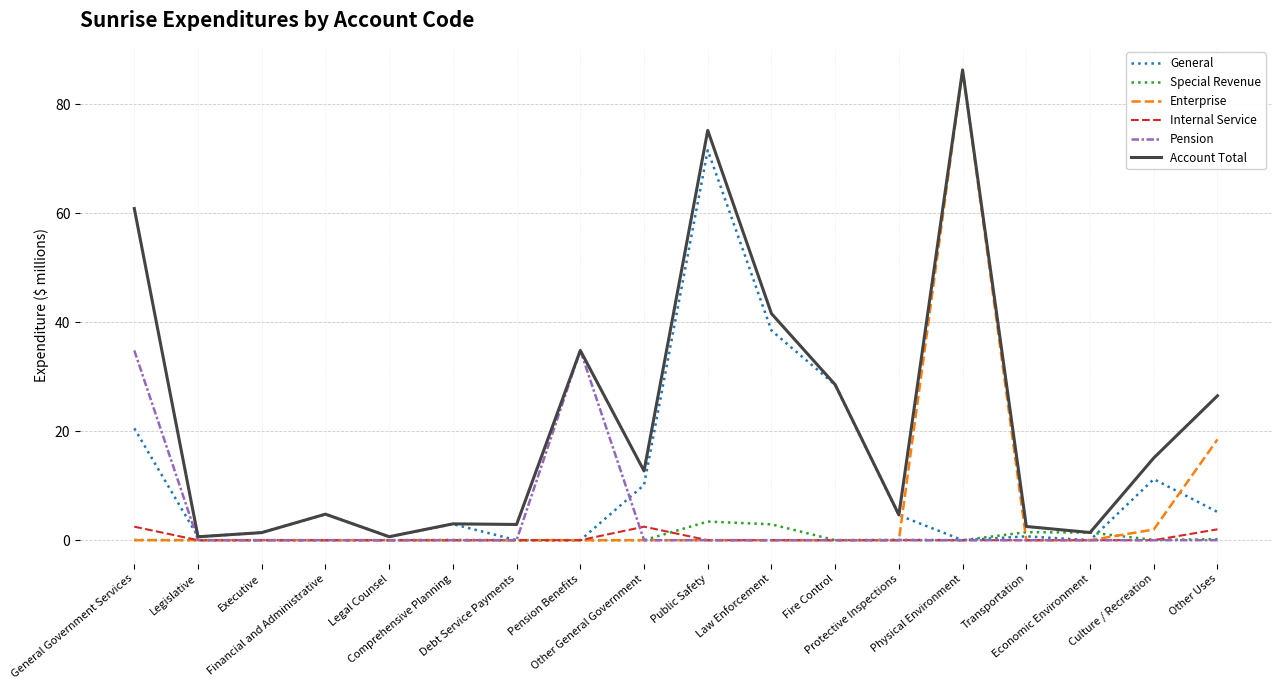

Count the number of data series in this chart.

6